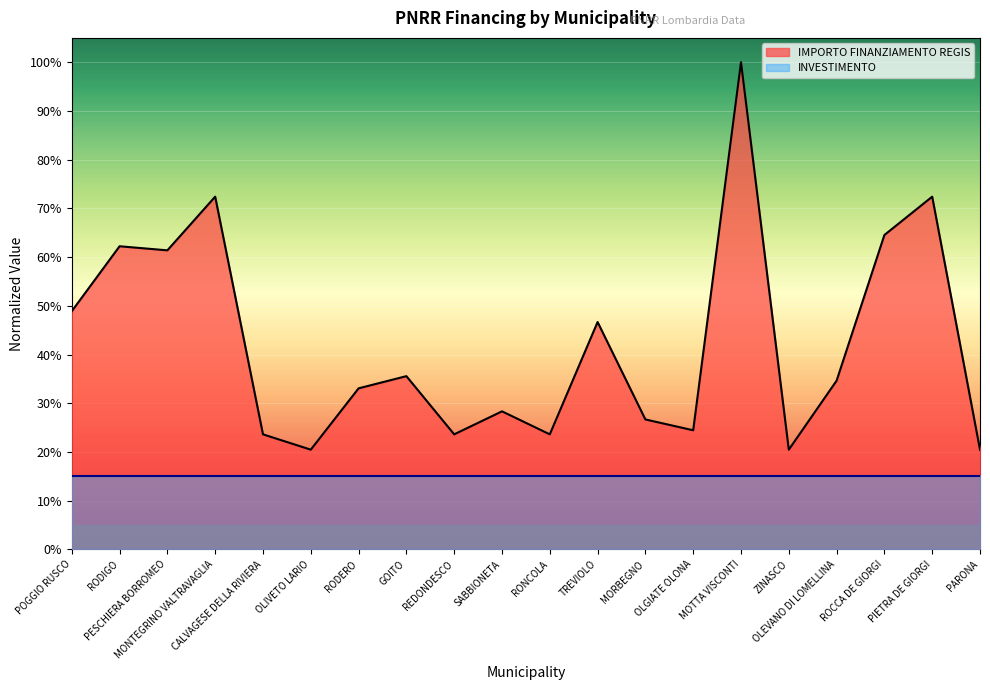

List the labels in order of value, smallest first.

OLIVETO LARIO, ZINASCO, PARONA, CALVAGESE DELLA RIVIERA, REDONDESCO, RONCOLA, OLGIATE OLONA, MORBEGNO, SABBIONETA, RODERO, OLEVANO DI LOMELLINA, GOITO, TREVIOLO, POGGIO RUSCO, PESCHIERA BORROMEO, RODIGO, ROCCA DE GIORGI, MONTEGRINO VALTRAVAGLIA, PIETRA DE GIORGI, MOTTA VISCONTI